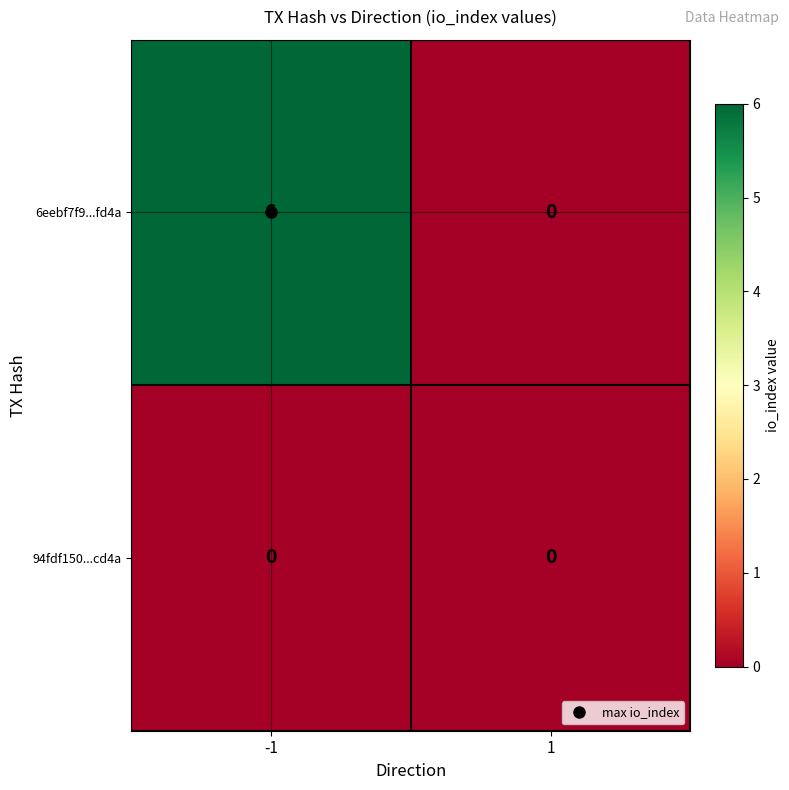

Rank the series by their average value, from lowest to highest.

94fdf150...cd4a, 6eebf7f9...fd4a